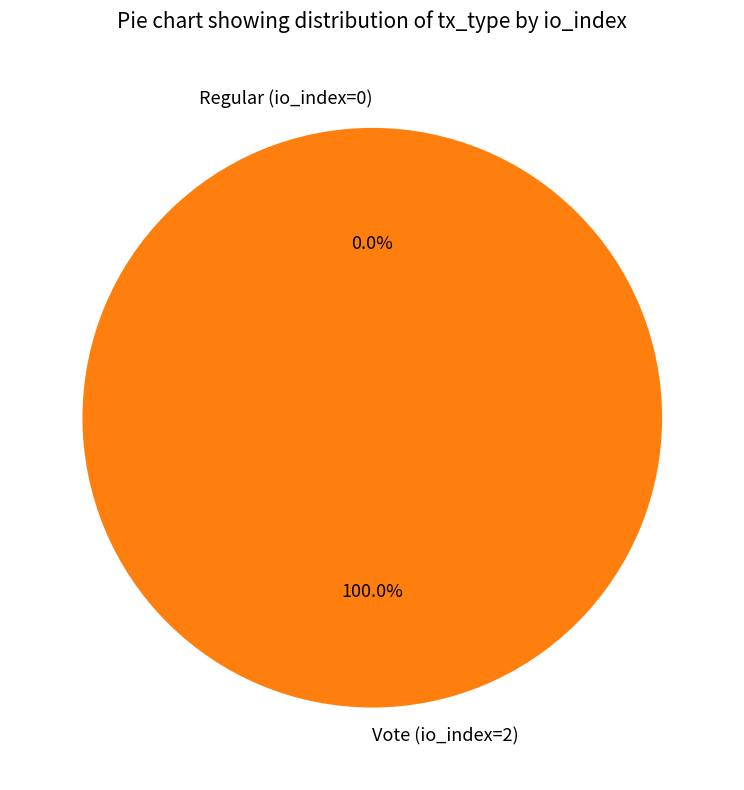

To the nearest percent, what is the difference between the Regular (io_index=0) and Vote (io_index=2) slice percentages?

100%